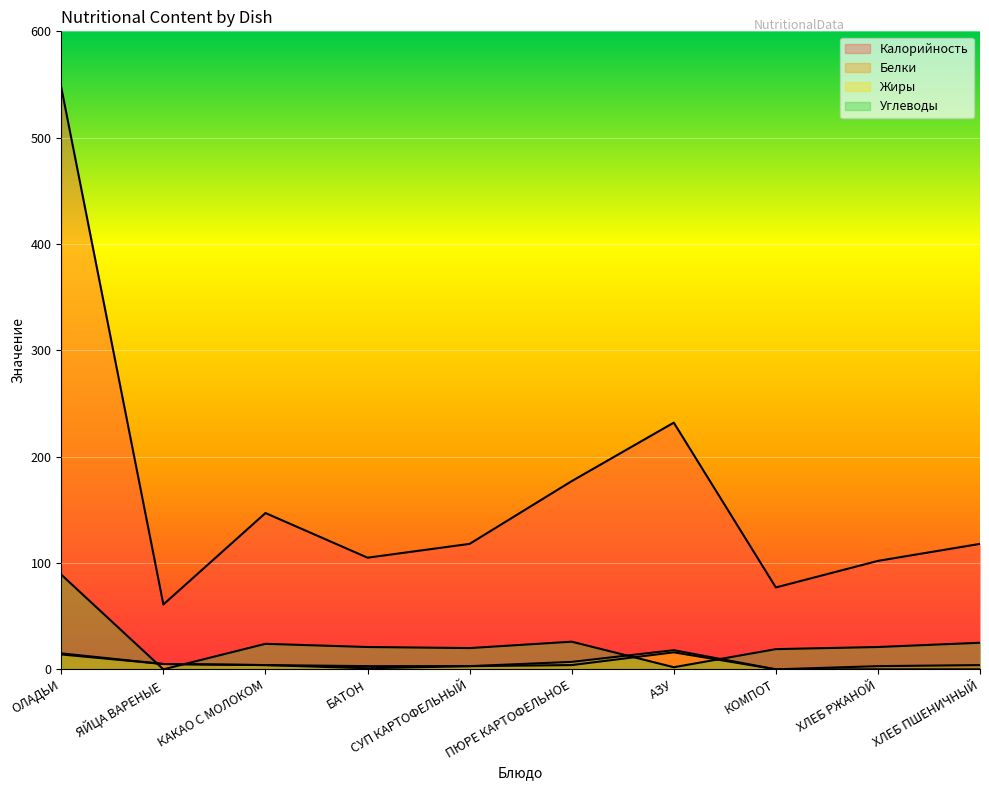

At which label is Углеводы closest to 44?

ПЮРЕ КАРТОФЕЛЬНОЕ